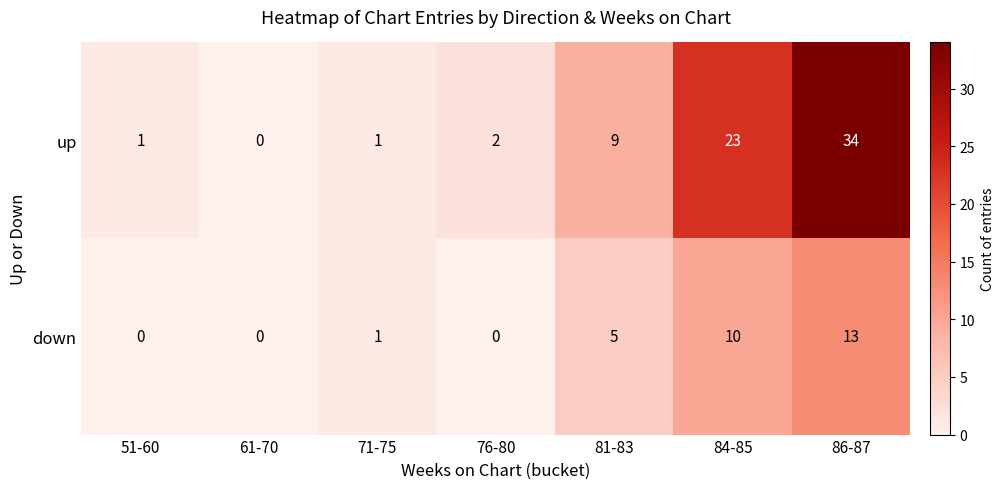

True or false: down has a value of 0 at 76-80.

True